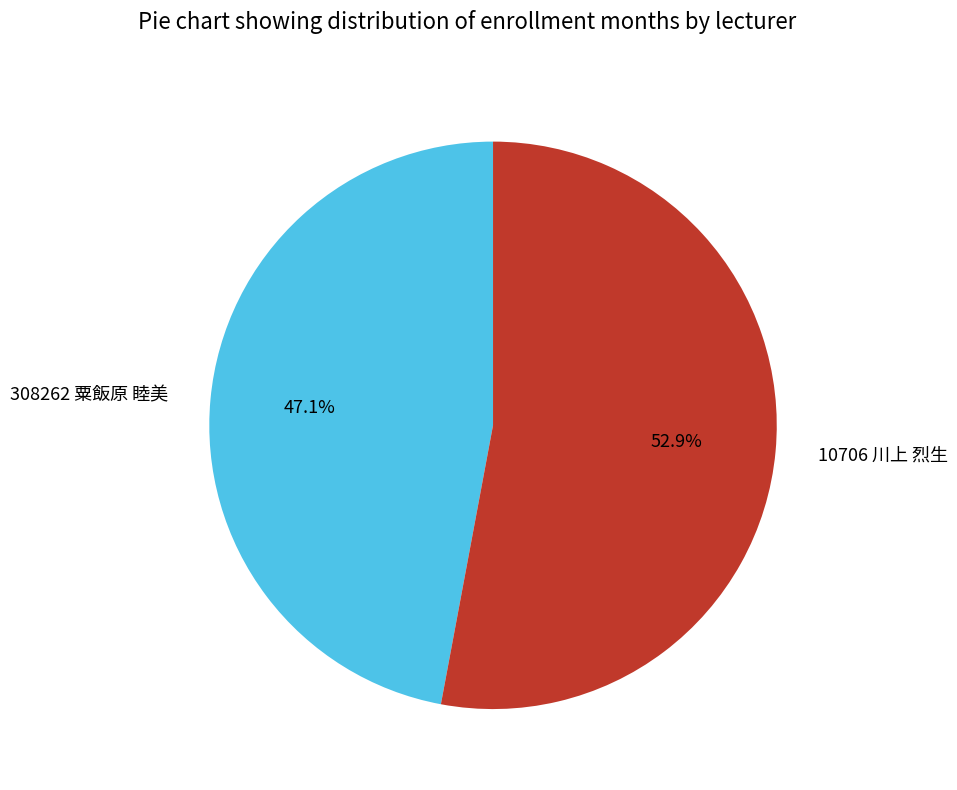

Count the number of slices in the pie.

2